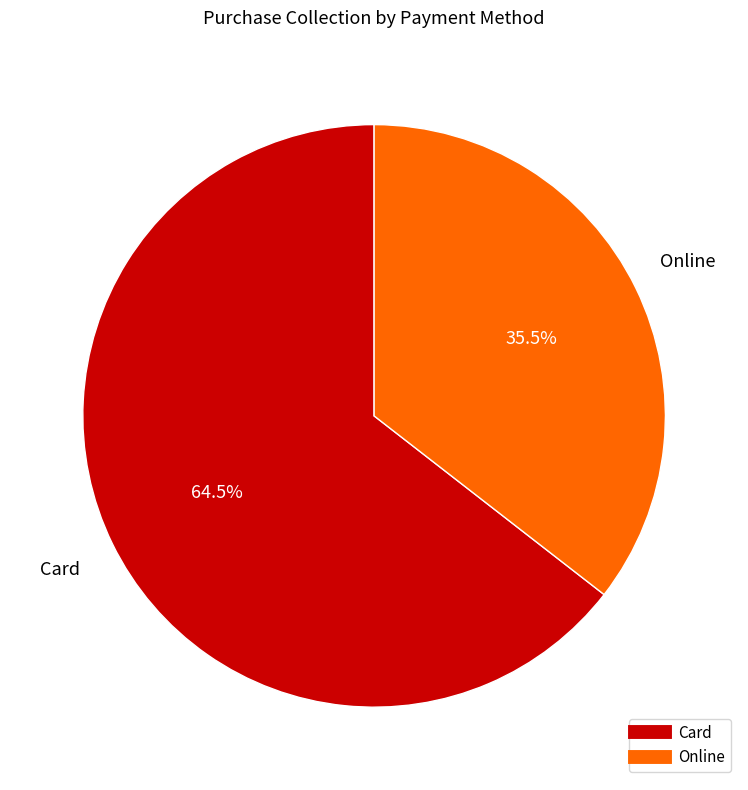

Which category has the smallest portion of the pie?

Online